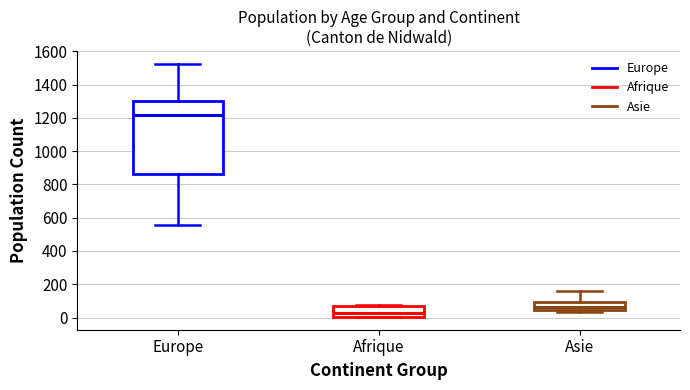

Reading left to right, read every box against the y-axis: the position of its median line, the range the box covers, and the ends of its whiskers. The values are not printed on the chart, so give them approximately, as read against the axis.

Europe: median 1220, box 860 to 1300, whiskers 560 to 1520
Afrique: median 20, box 0 to 60, whiskers 0 to 80
Asie: median 60, box 40 to 100, whiskers 40 (just below the box's lower edge) to 160